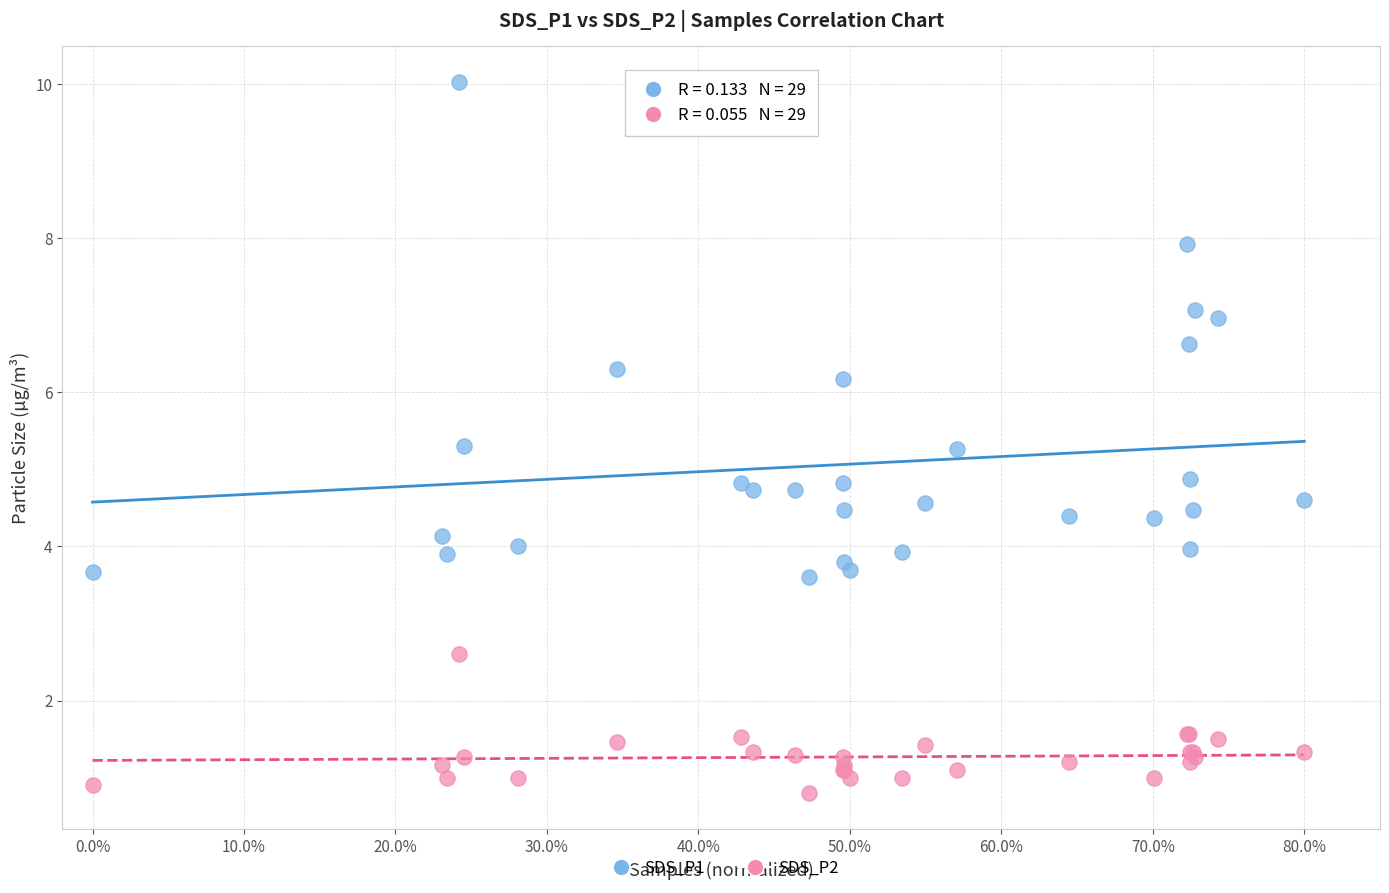

Which series has the widest spread of Y values?

SDS_P1